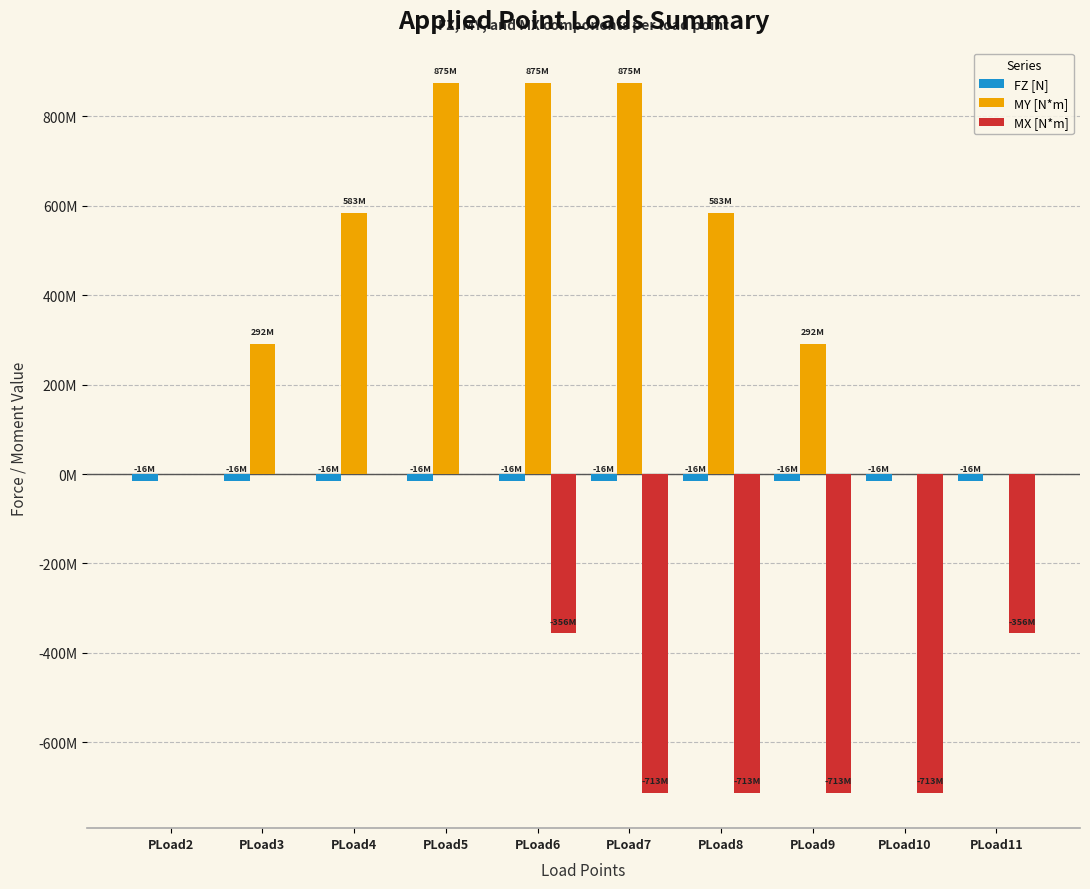

At how many categories does at least one series exceed 607530176?

3